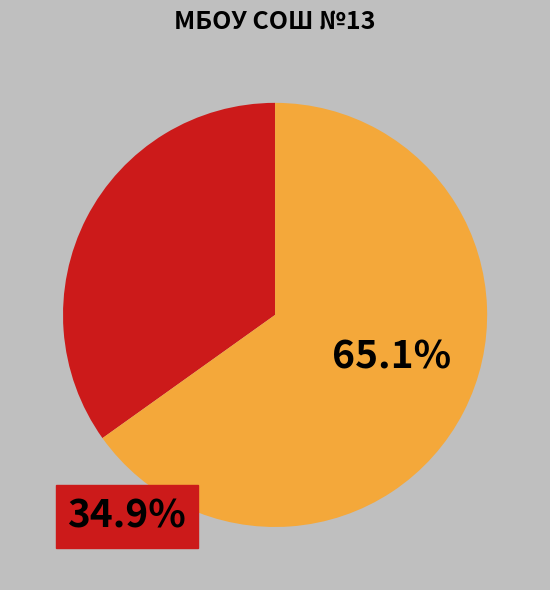

Does any single category account for the majority?

Yes